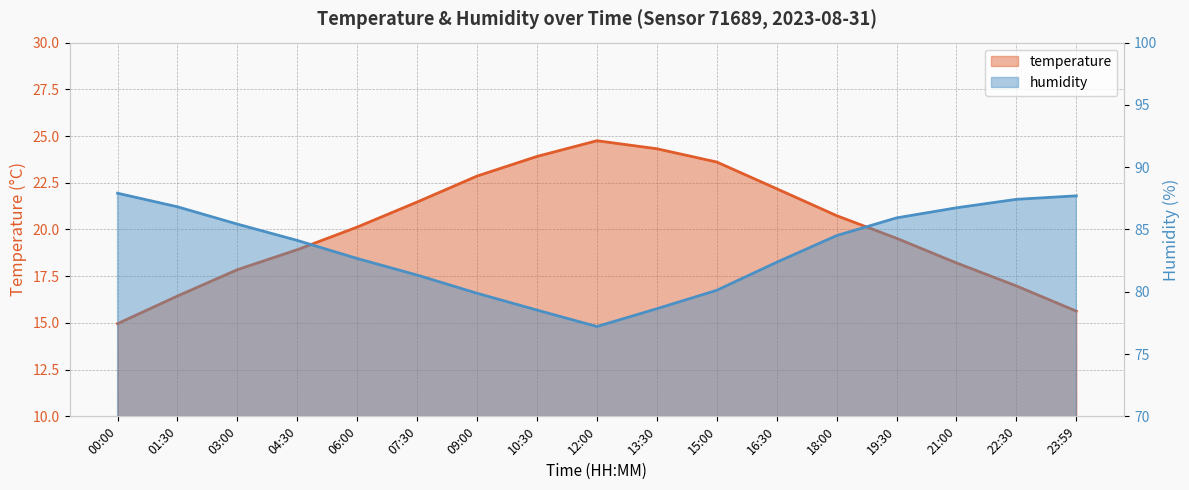

What is the spread (max minus min) of values at 16:30?

60.2